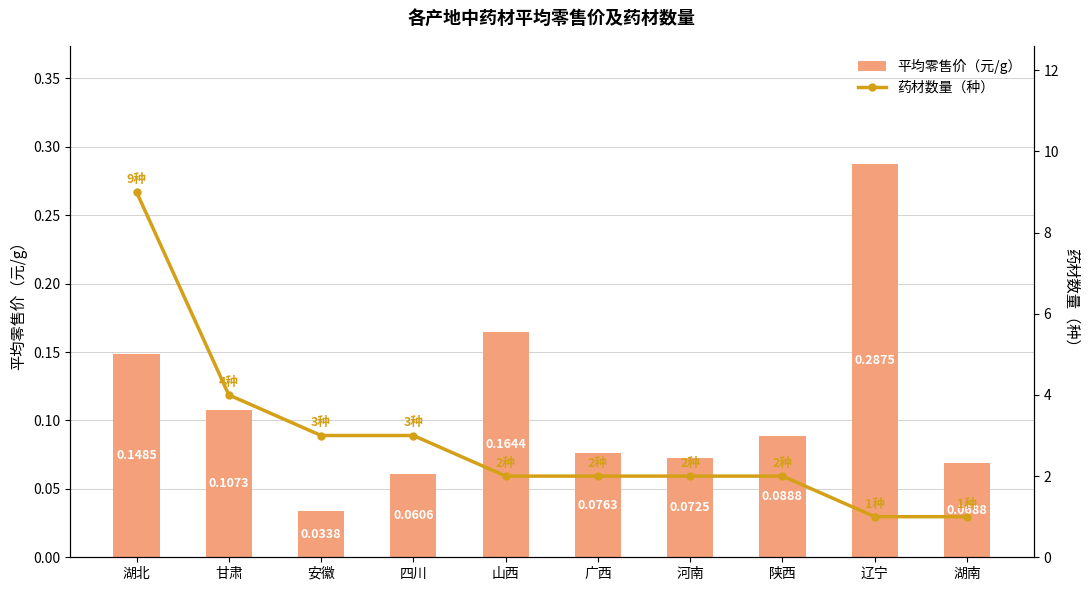

What is the difference between the 药材数量（种） values at 四川 and 河南?

1.0